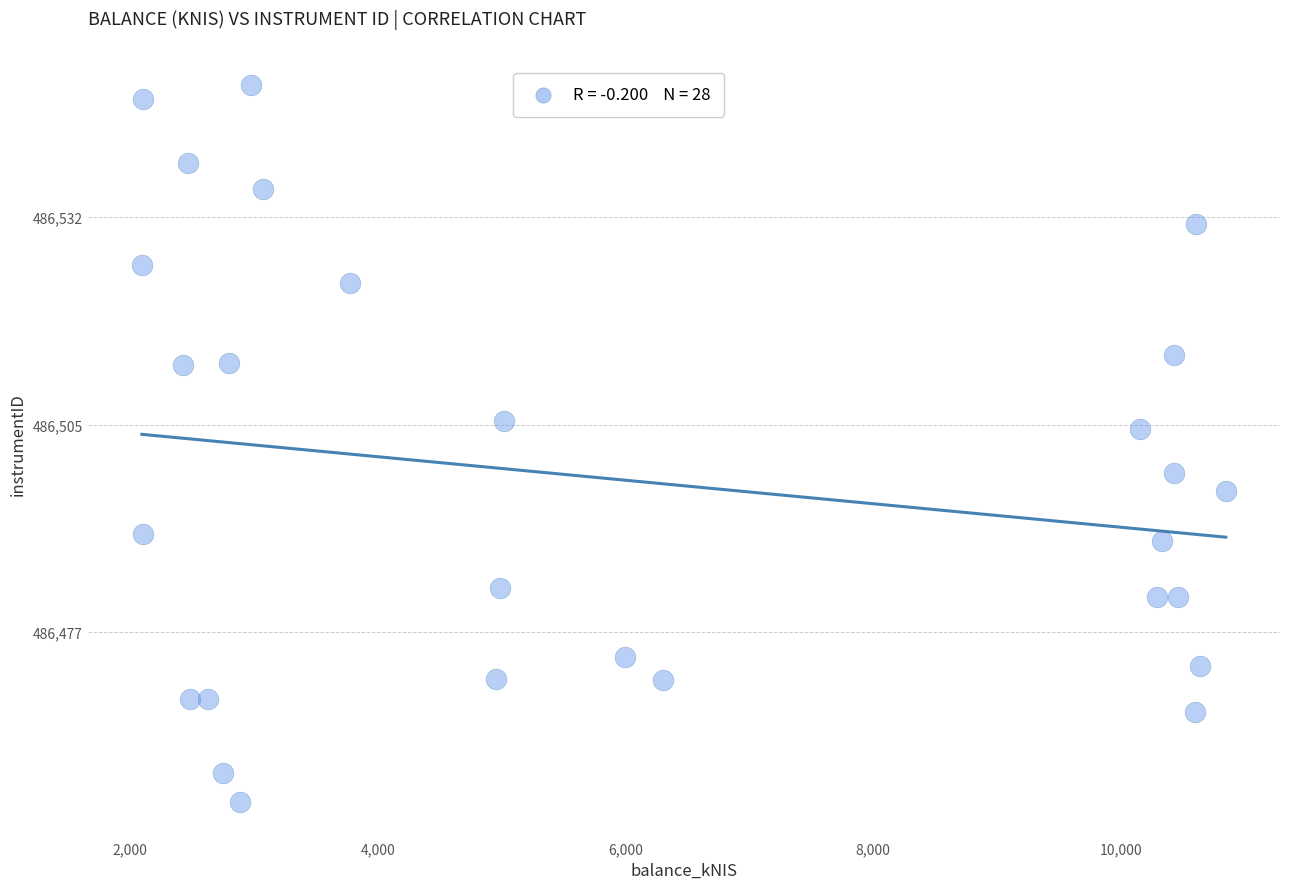

What is the range of X values (max minus min)?

8755.0